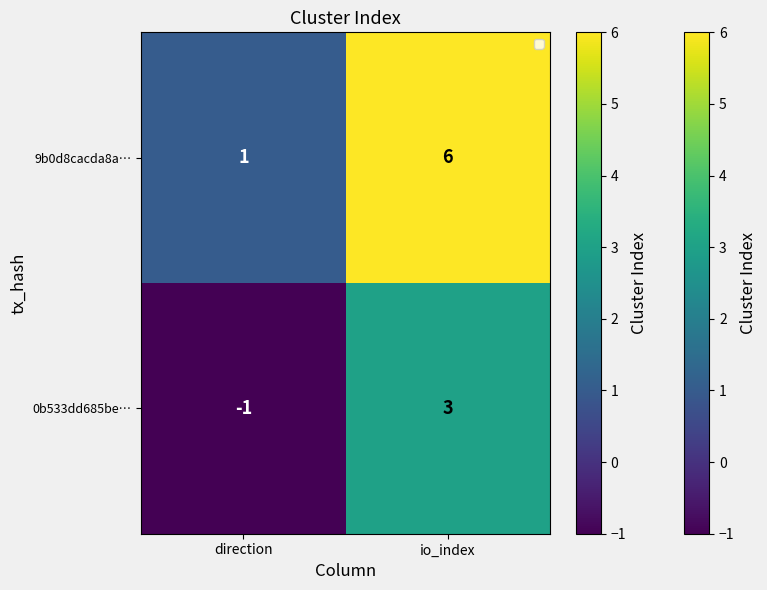

What is the approximate value of 9b0d8cacda8a… at io_index?

6